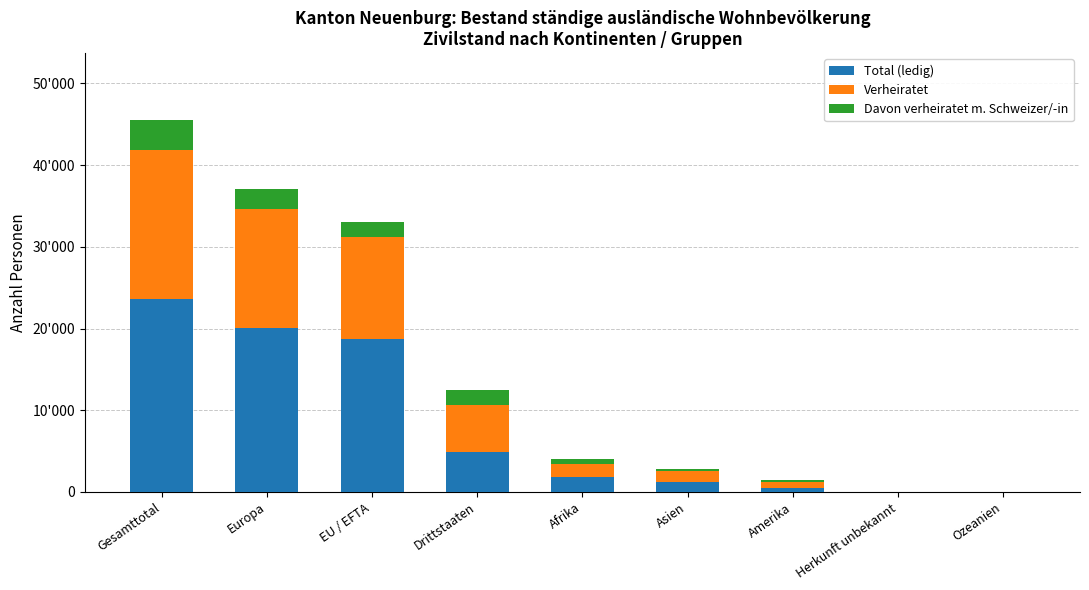

What are all the series names shown in the legend?

Total (ledig), Verheiratet, Davon verheiratet m. Schweizer/-in